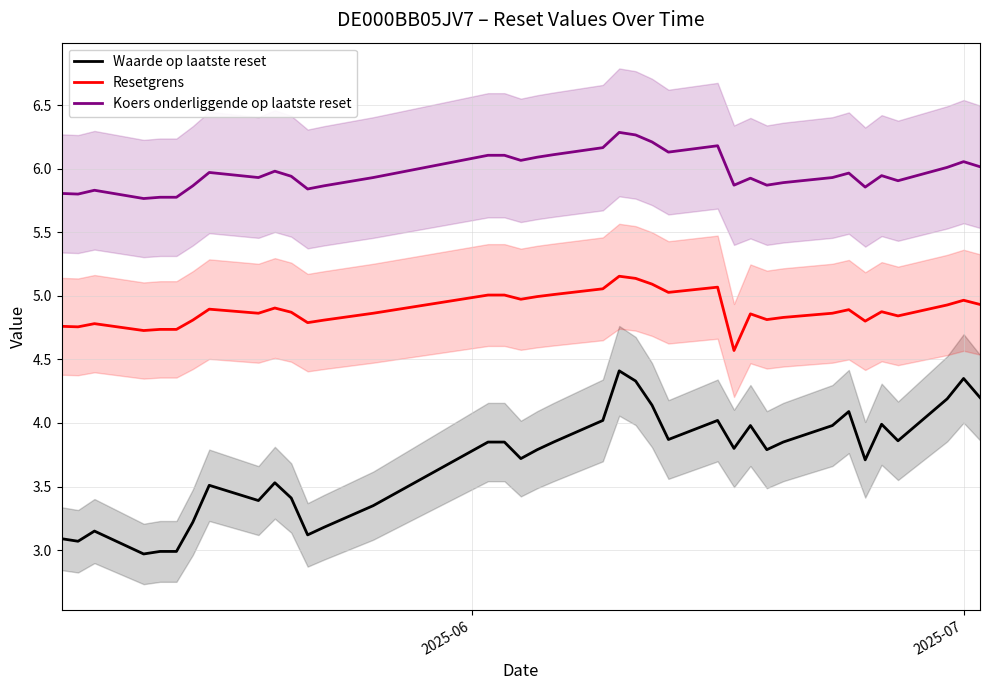

What is the maximum value for Resetgrens?

5.2